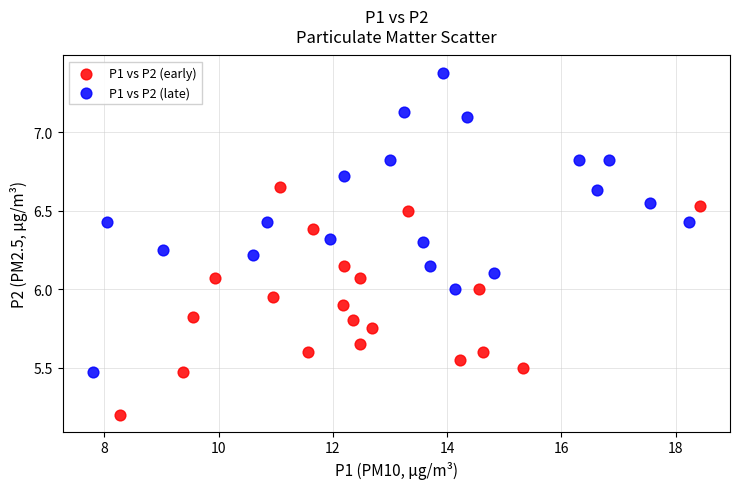

Which series reaches the maximum Y coordinate?

P1 vs P2 (late)